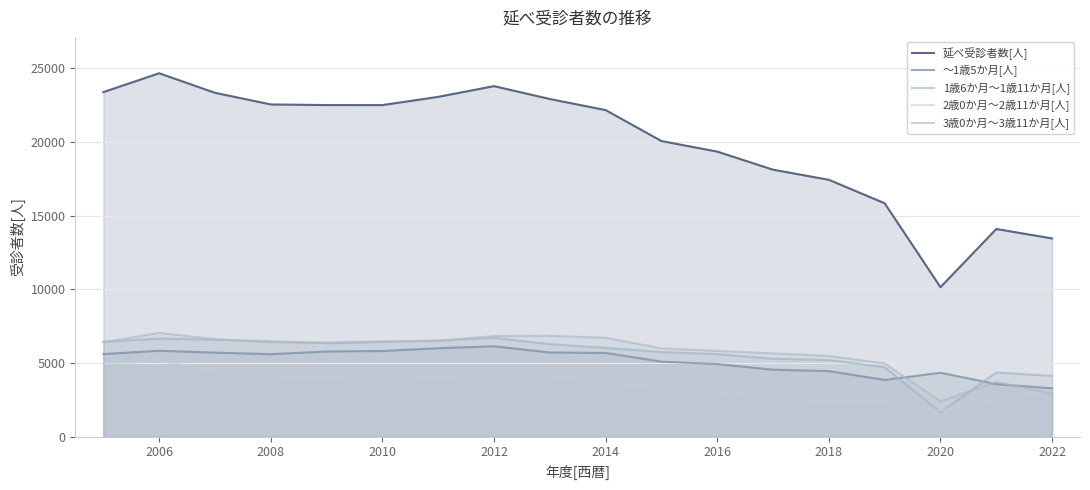

Where does the 3歳0か月～3歳11か月[人] series first go above 6400?

2006